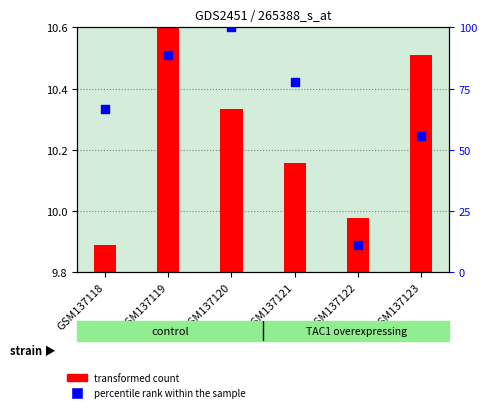

Which series reaches the maximum Y coordinate?

percentile rank within the sample